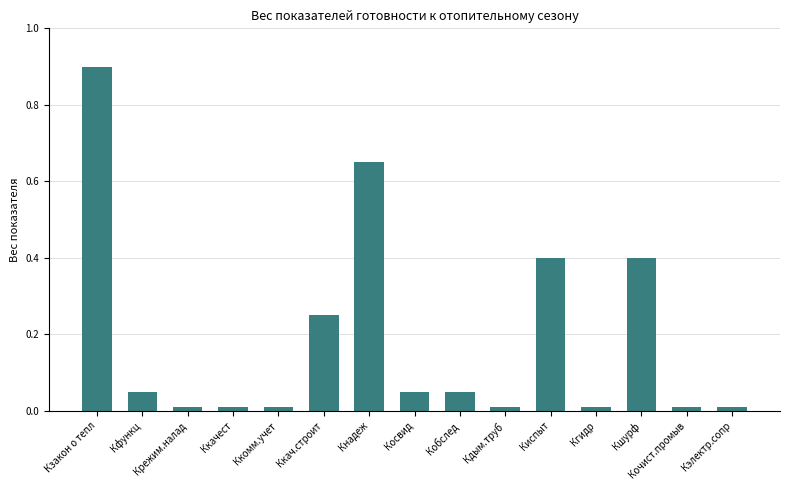

What is the maximum value shown in the chart?

0.9